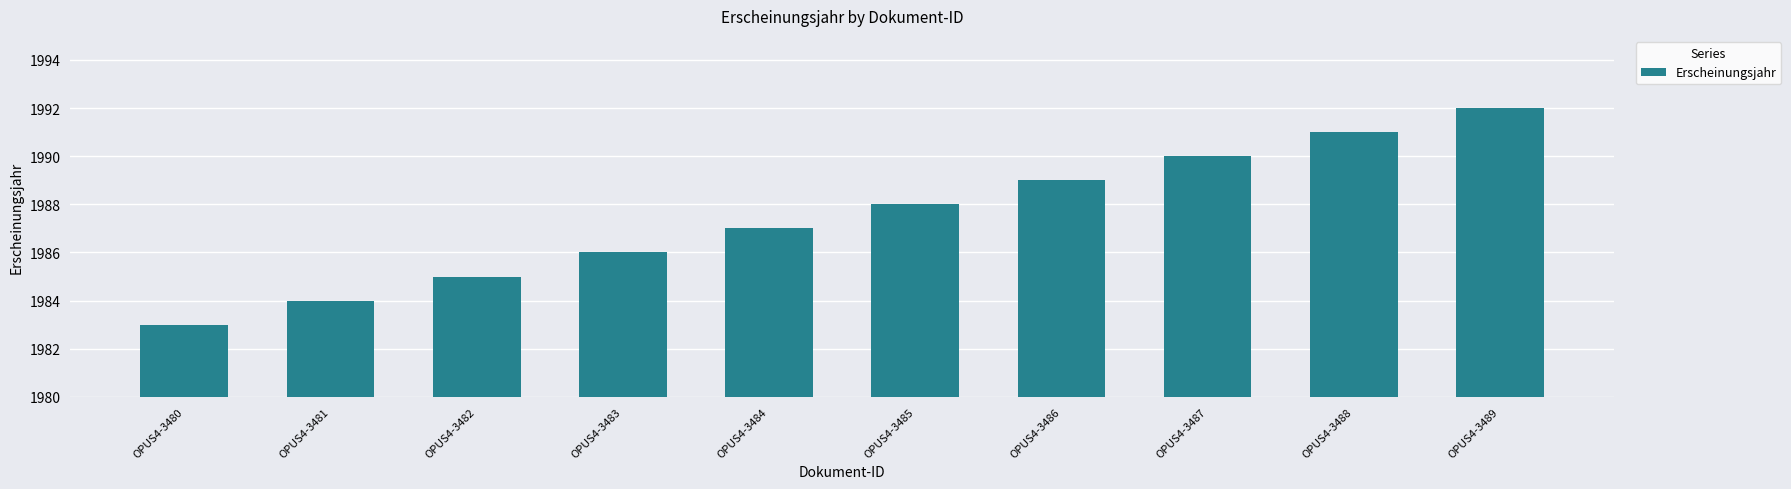

The value at OPUS4-3485 is 1988. True or false?

True